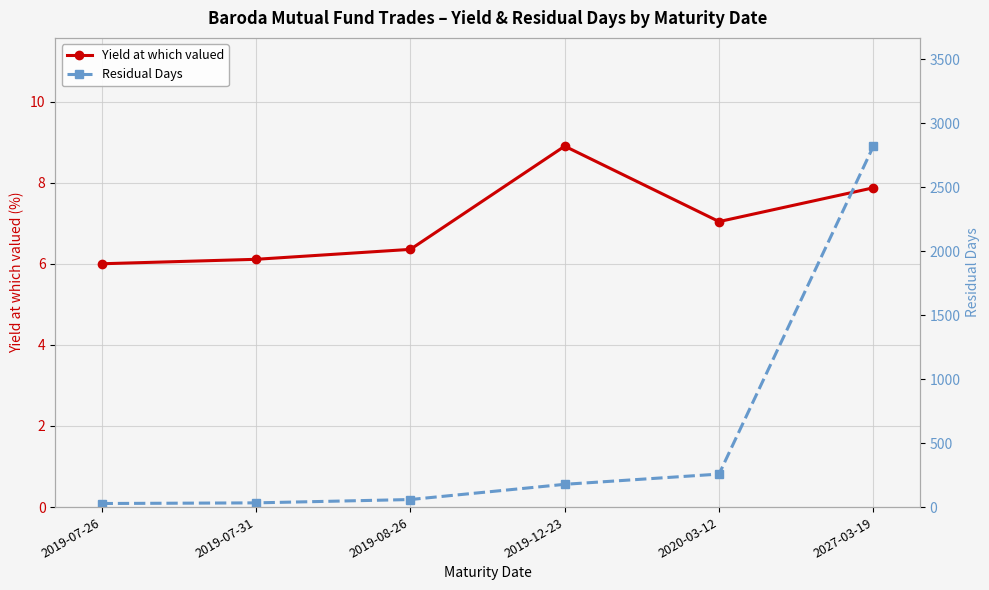

True or false: Yield at which valued and Residual Days intersect in this chart.

False